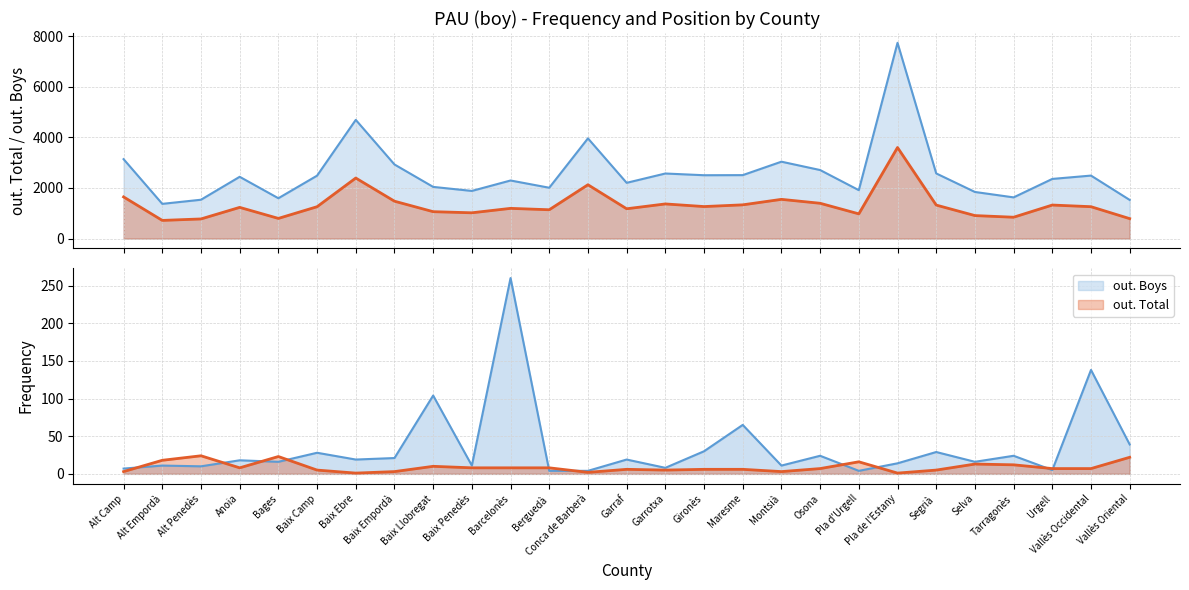

What is the label of the 9th point from the right?

Osona